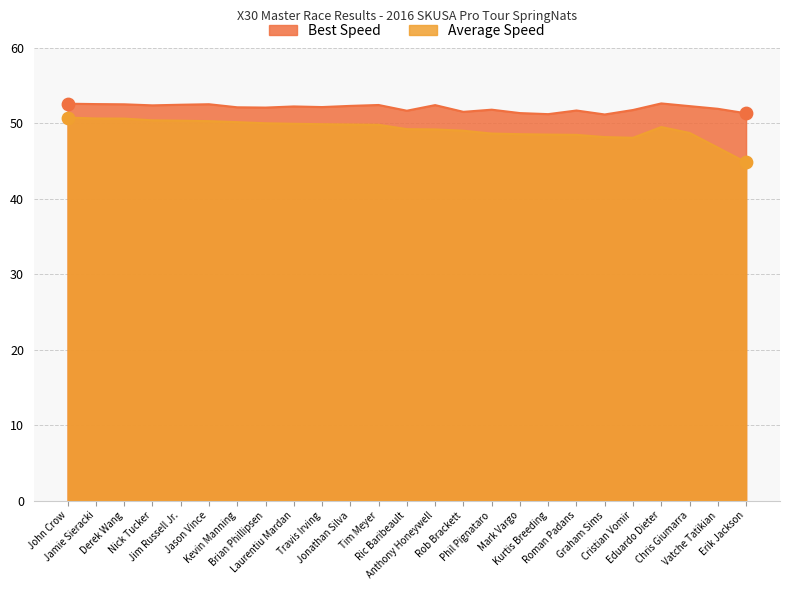

Is the value of Best Lap time at Rob Brackett greater than the value of Average Speed at Kurtis Breeding?

Yes